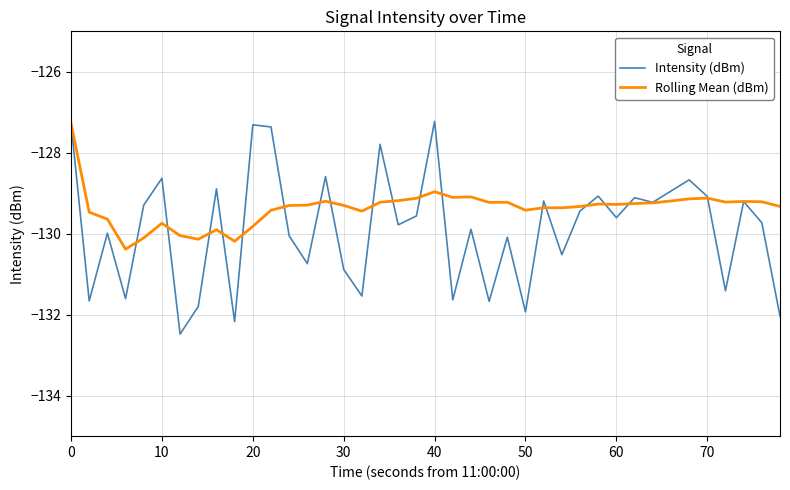

What is the difference between the maximum and minimum values in the Rolling Mean (dBm) series?

3.1